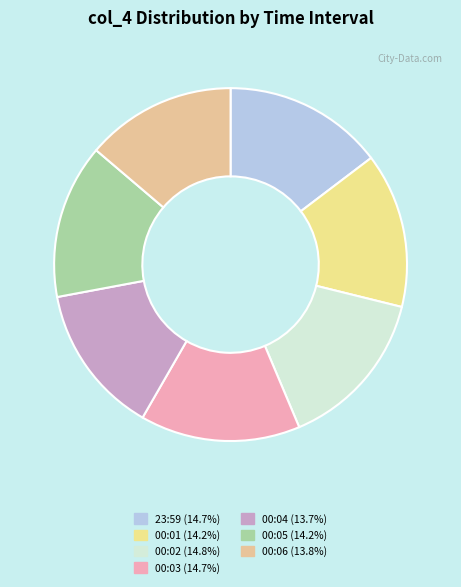

Count the number of slices in the pie.

7